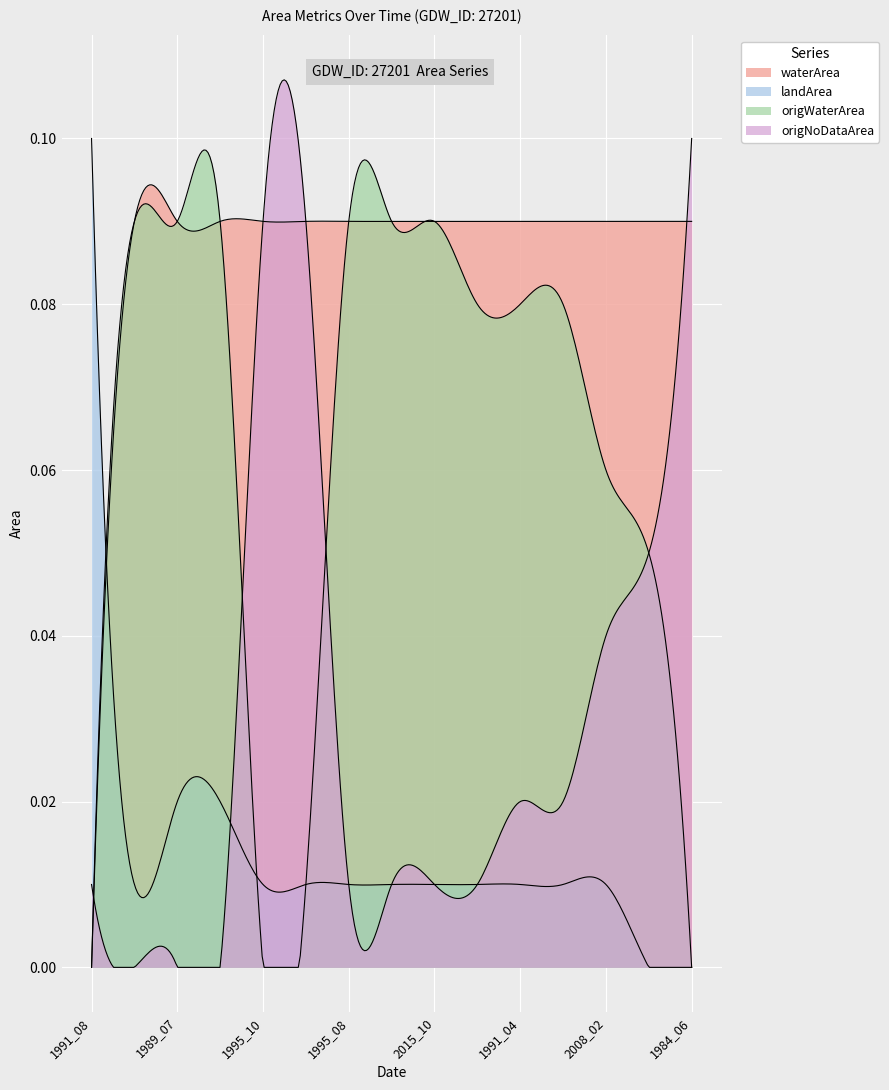

What is the total value across all series at 1991_07?

0.2